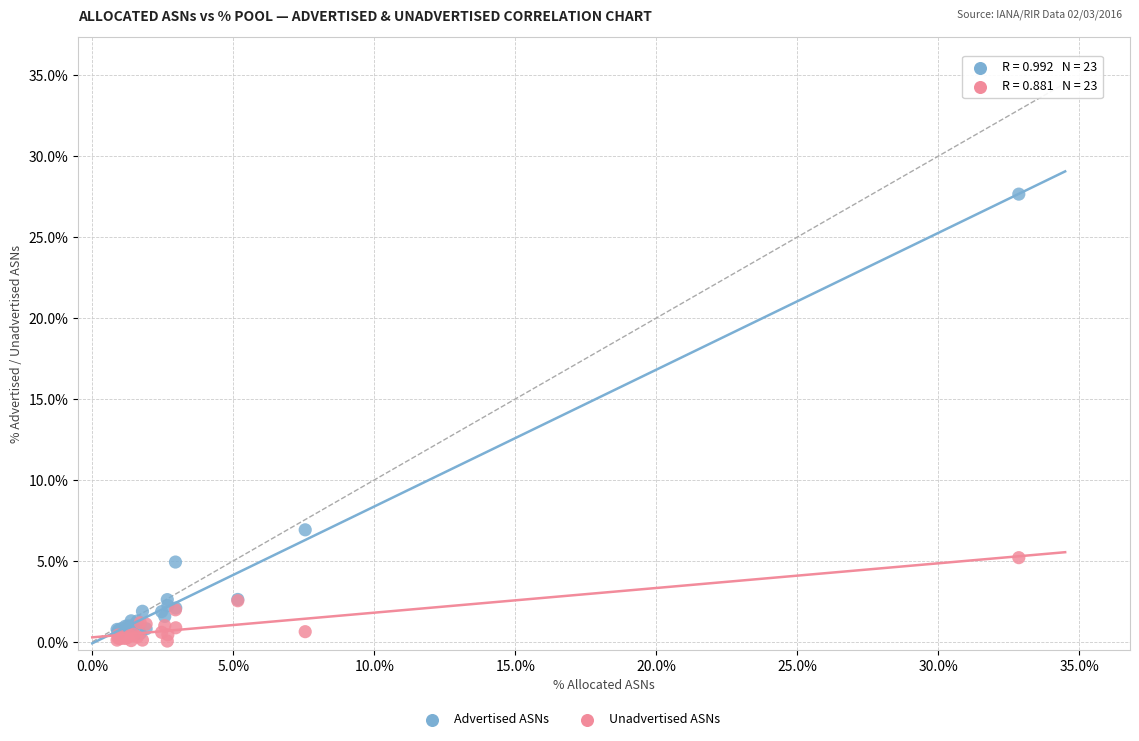

Across all series, what Y value is closest to 13?

6.9